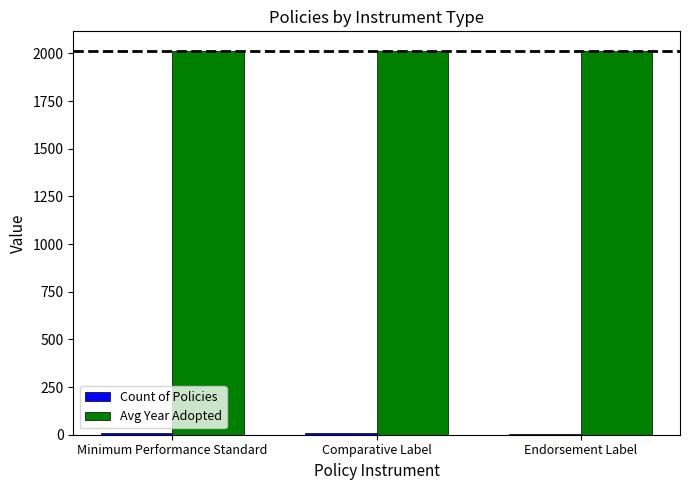

The value of Avg Year Adopted at Endorsement Label is 850.2. True or false?

False